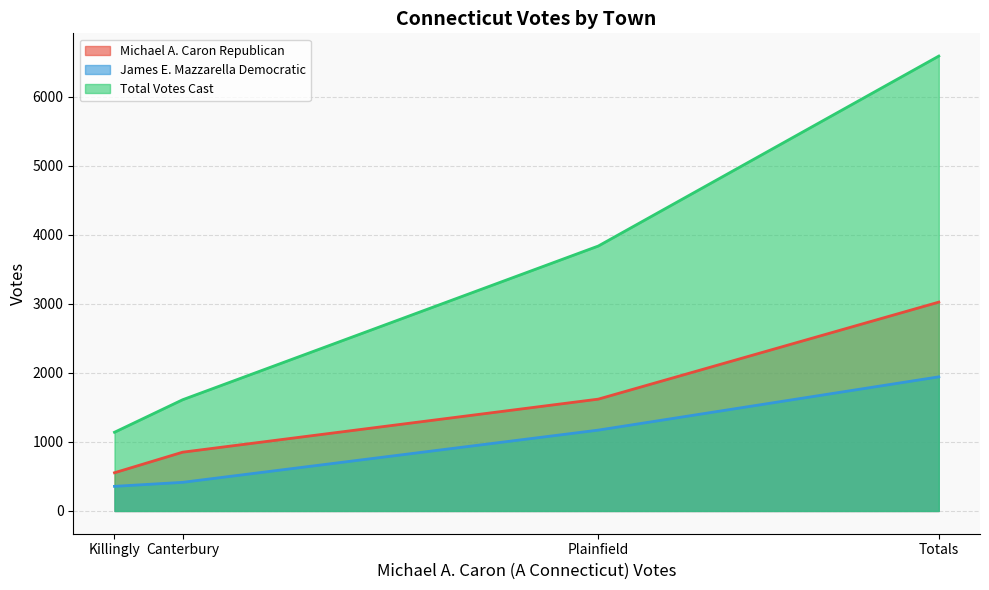

At which label does Michael A. Caron Republican reach its peak?

Totals